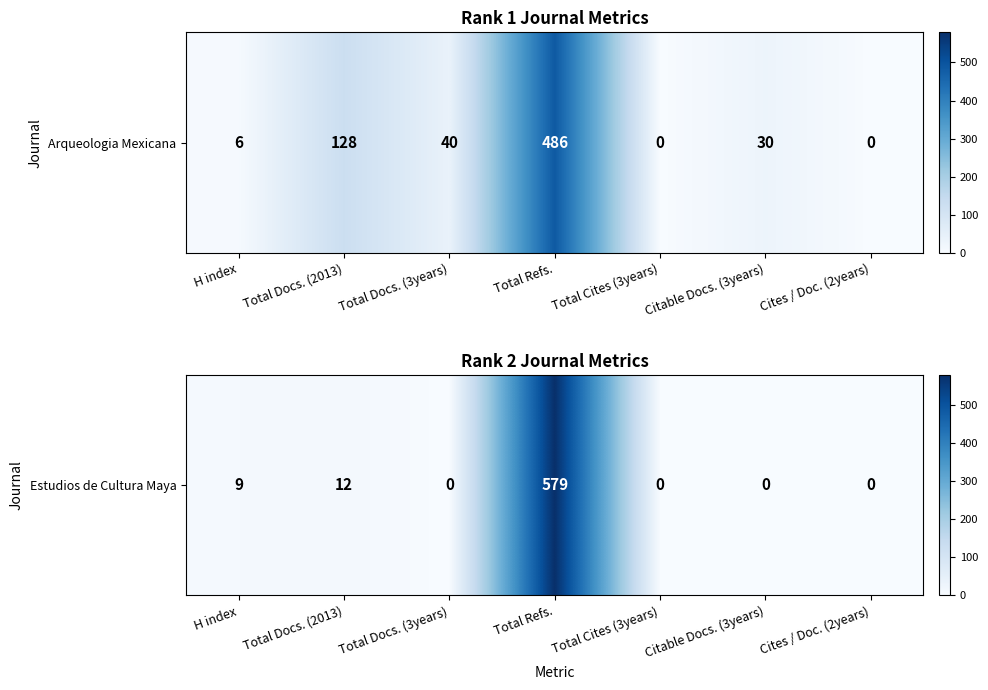

List the labels in order of value, largest first.

Total Refs., Total Docs. (2013), H index, Total Docs. (3years), Total Cites (3years), Citable Docs. (3years), Cites / Doc. (2years)